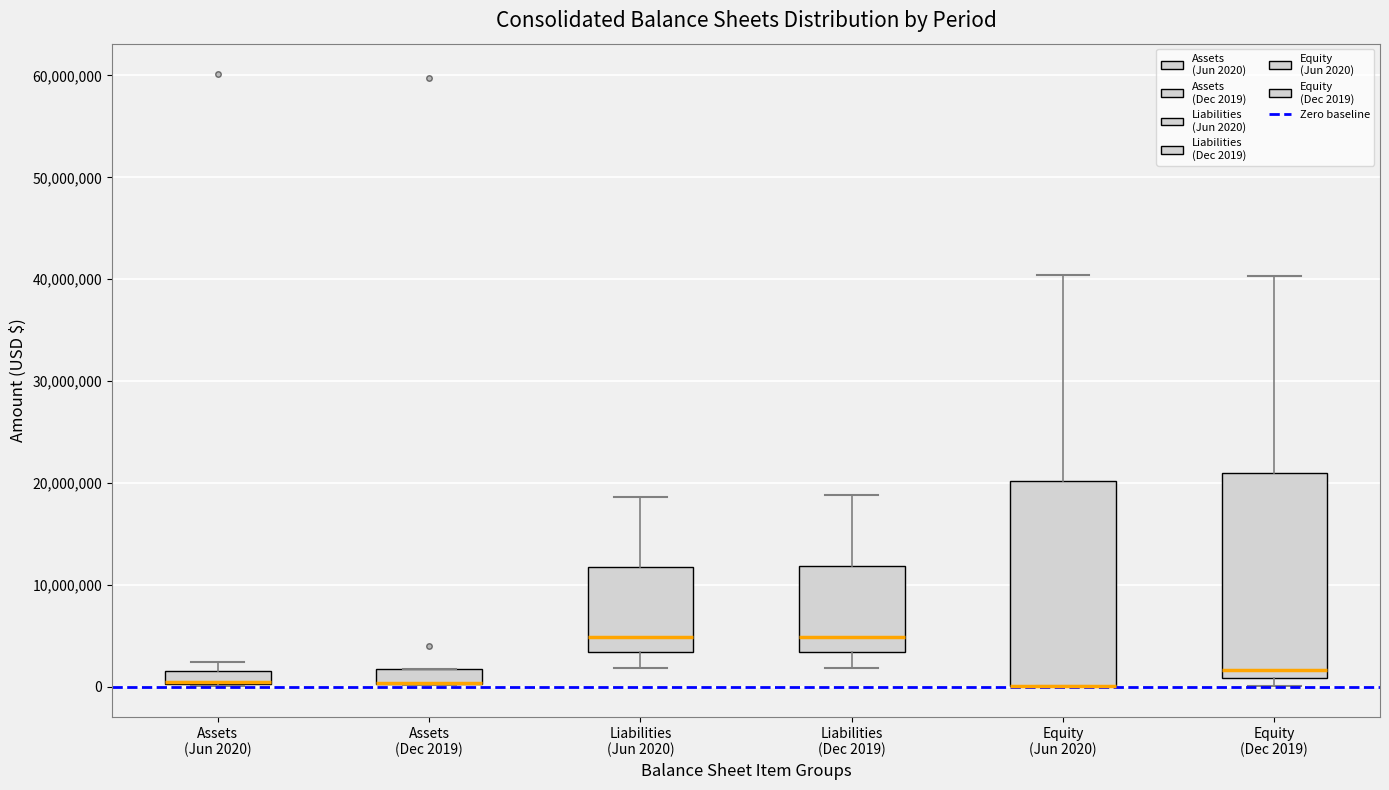

Where does the upper whisker of the box for Liabilities (Dec 2019) end on the y-axis? The values are not printed on the chart, so give them approximately, as read against the axis.

19000000